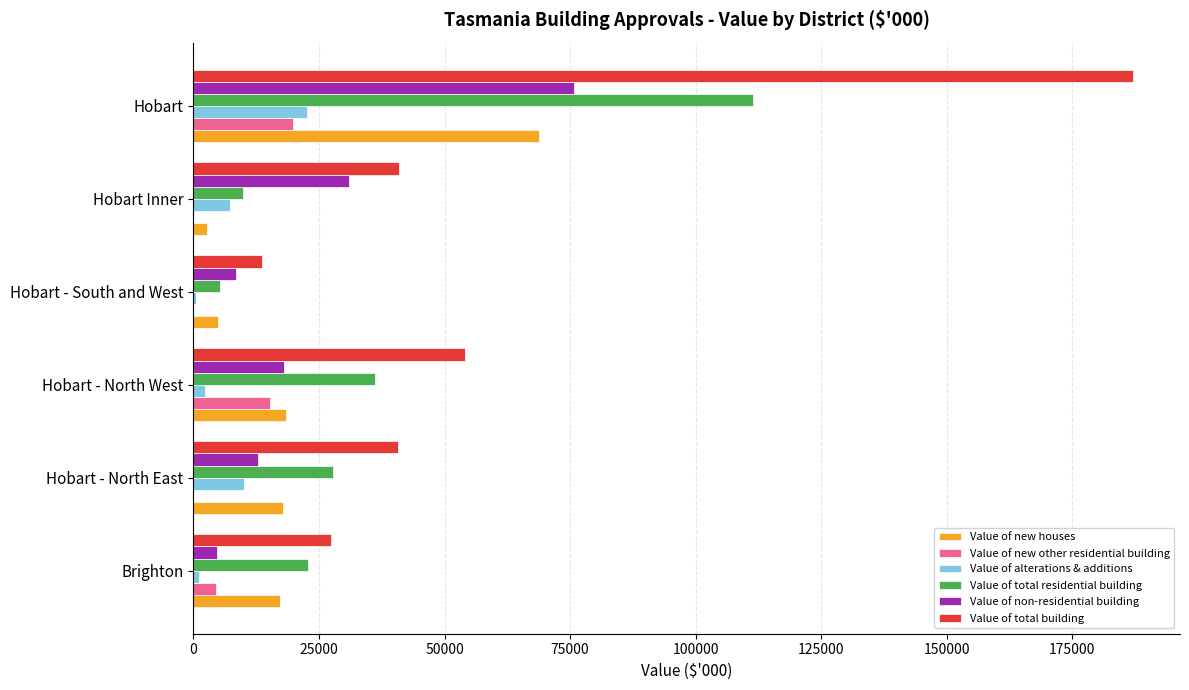

True or false: Value of total residential building has a value of 36128.3 at Hobart - North West.

True